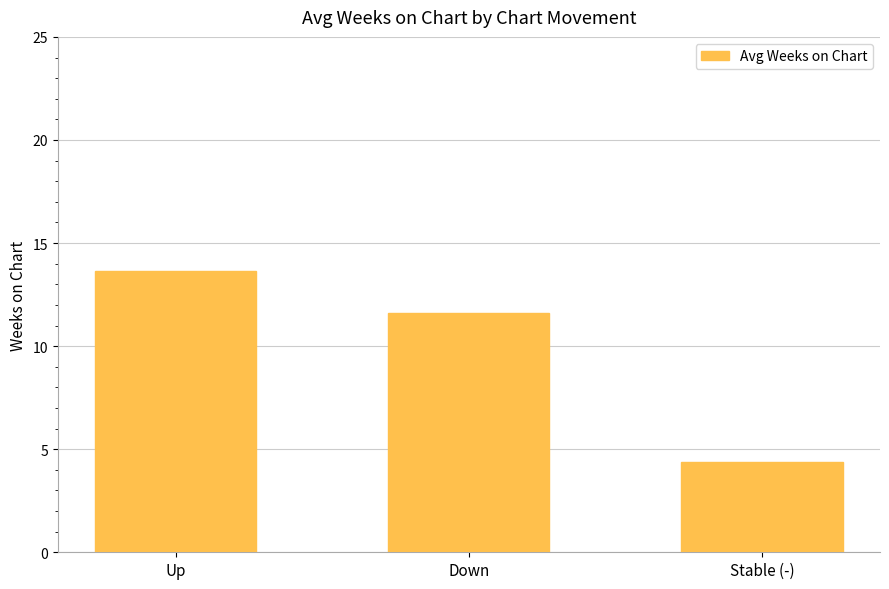

What is the smallest value displayed?

4.4